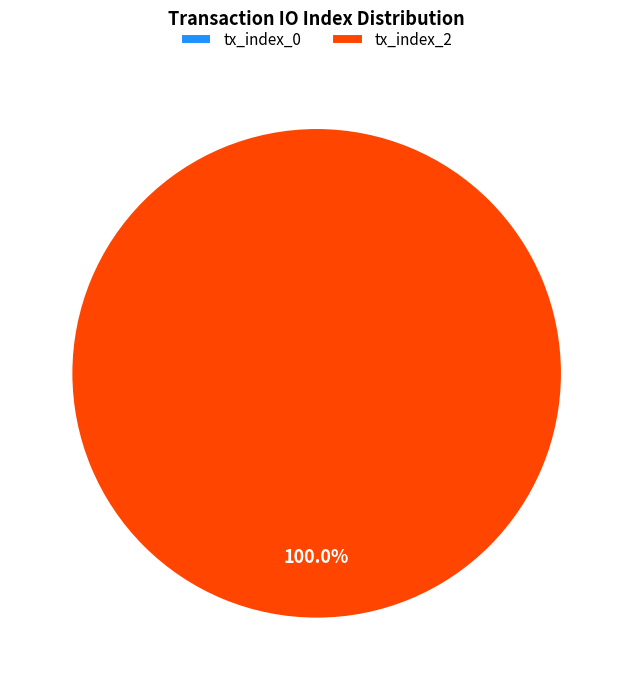

To the nearest percent, what is the difference between the largest and smallest slice percentages?

100%